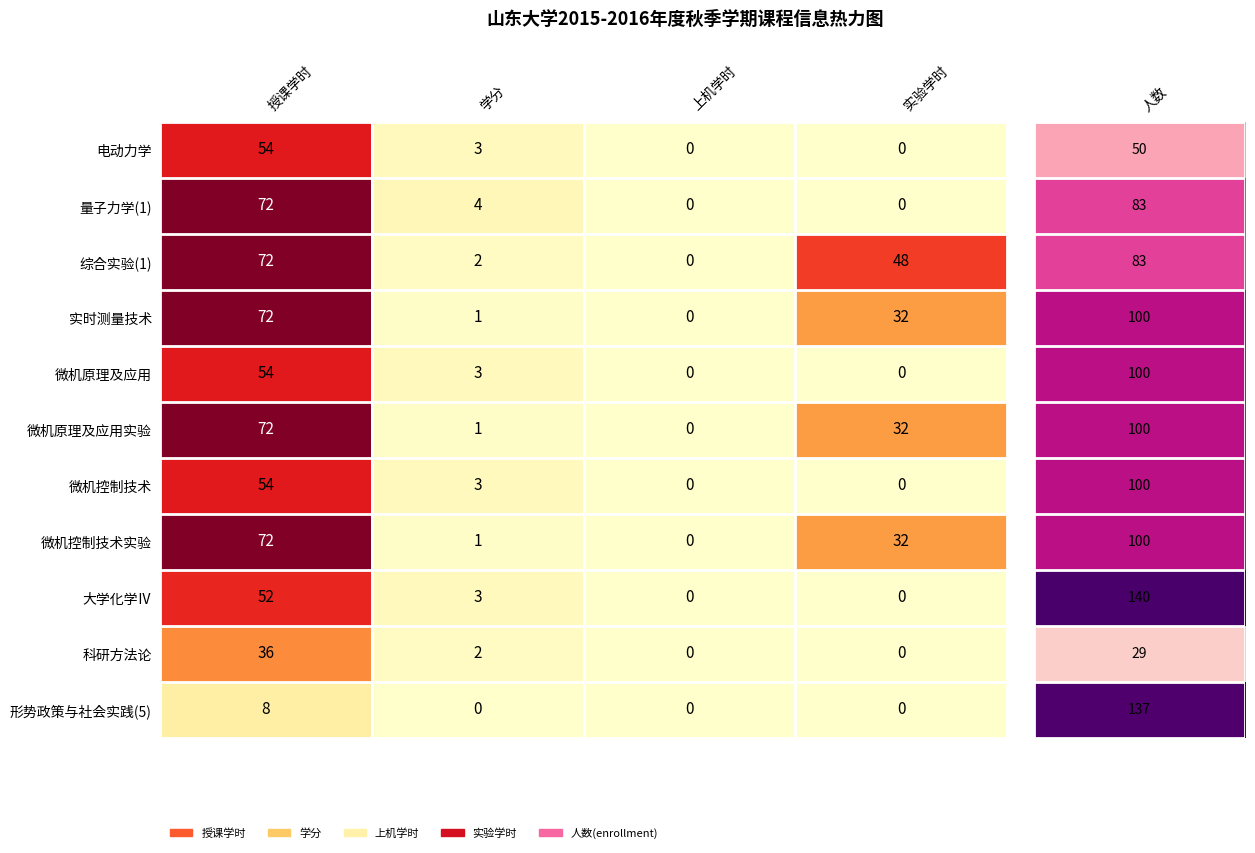

What is the difference between the 电动力学 values at 学分 and 实验学时?

3